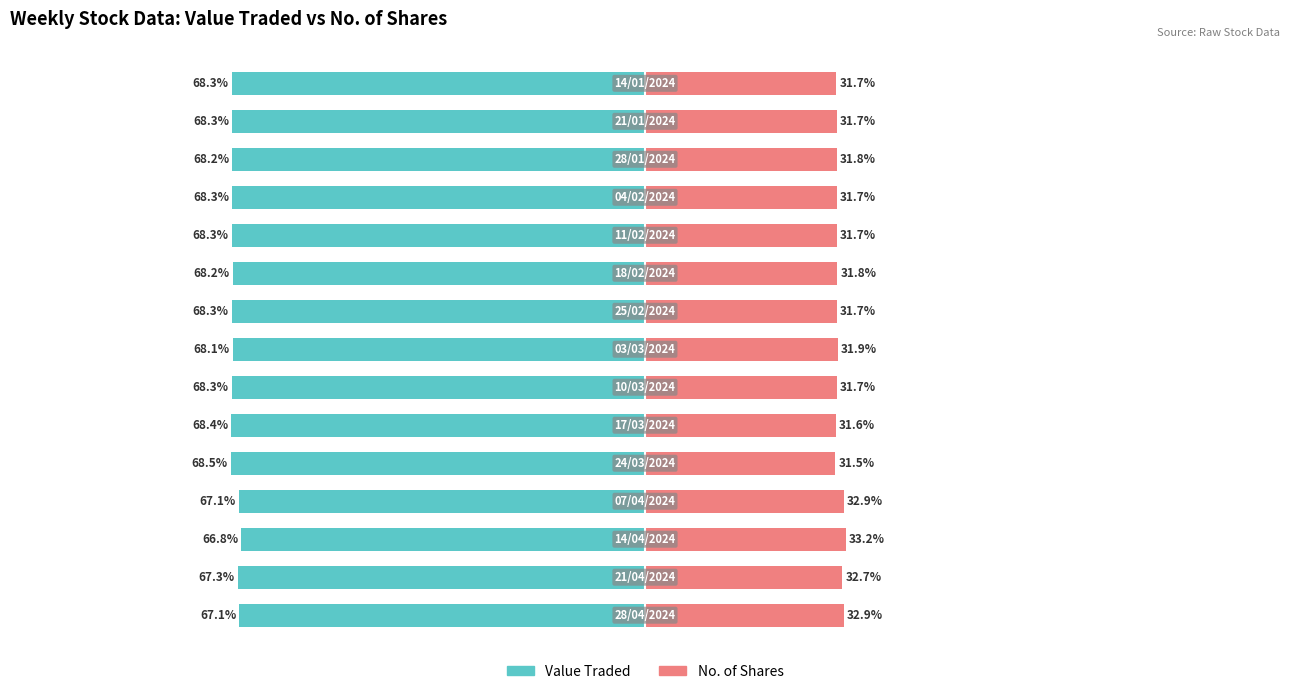

How many groups of bars are there?

15